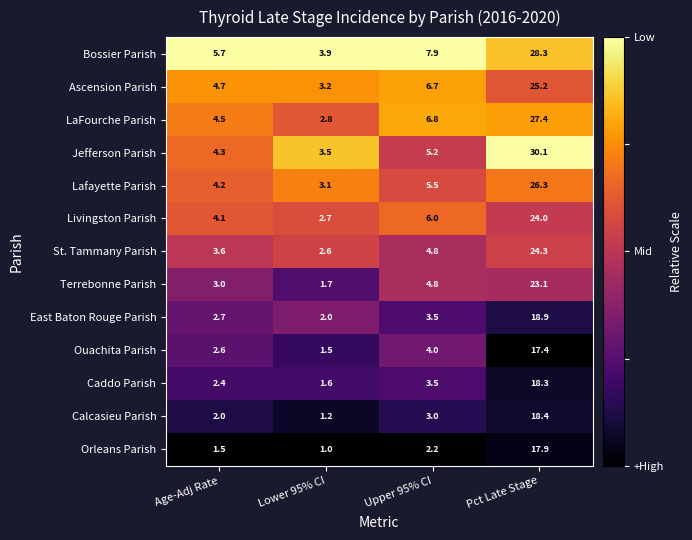

What is the sum of the Lafayette Parish values at Pct Late Stage and Upper 95% CI?

31.8